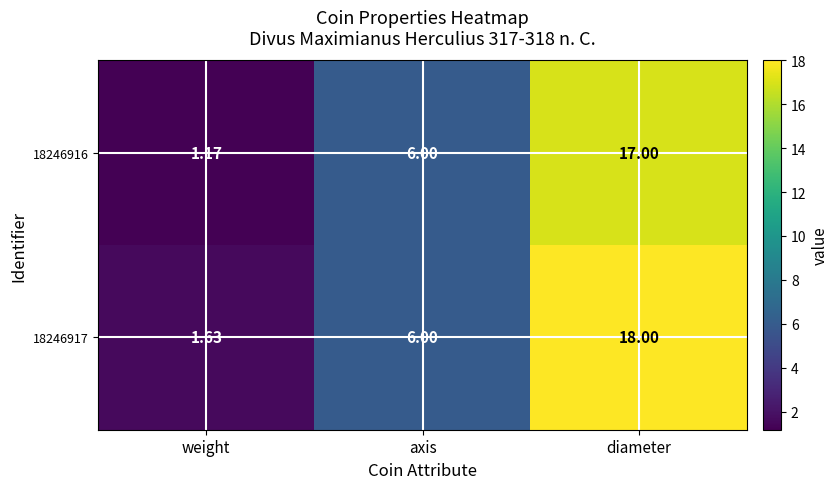

At which category is the sum across all series the highest?

diameter